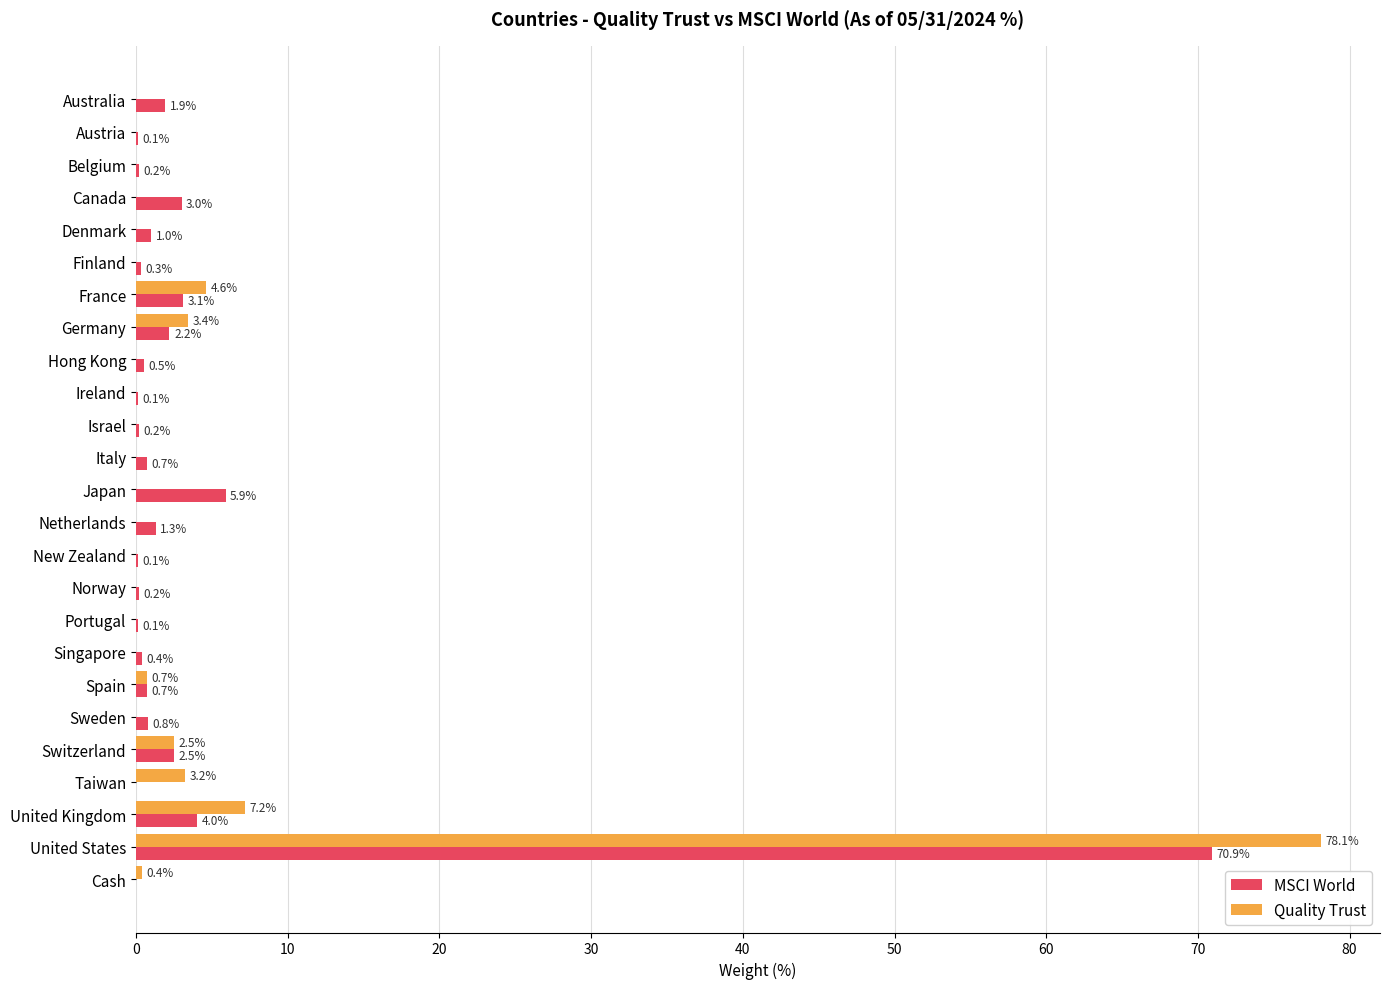

What is the greatest value displayed?

78.1